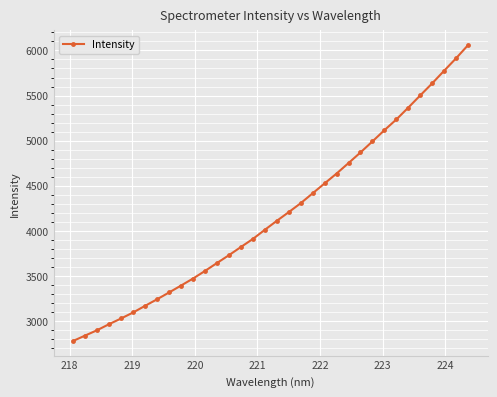

What is the sum of all values?

142260.7